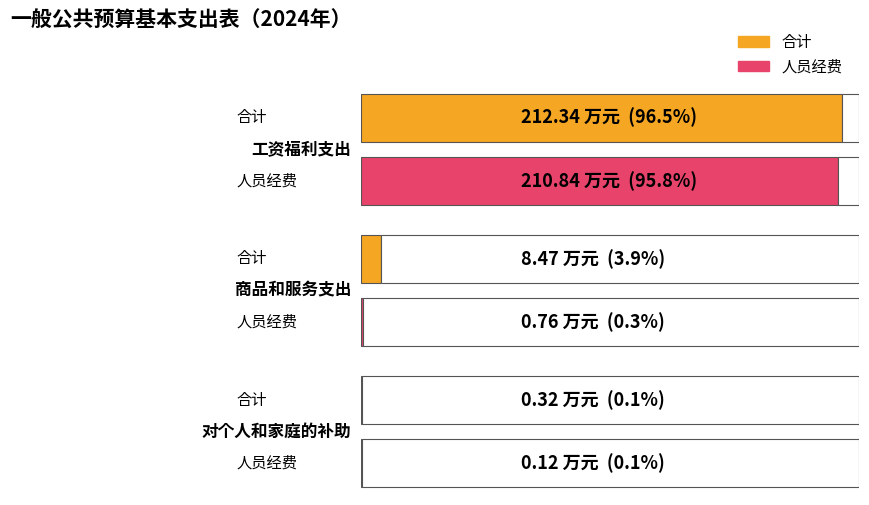

The 人员经费 series shows 0.0 at 对个人和家庭的补助. True or false?

False